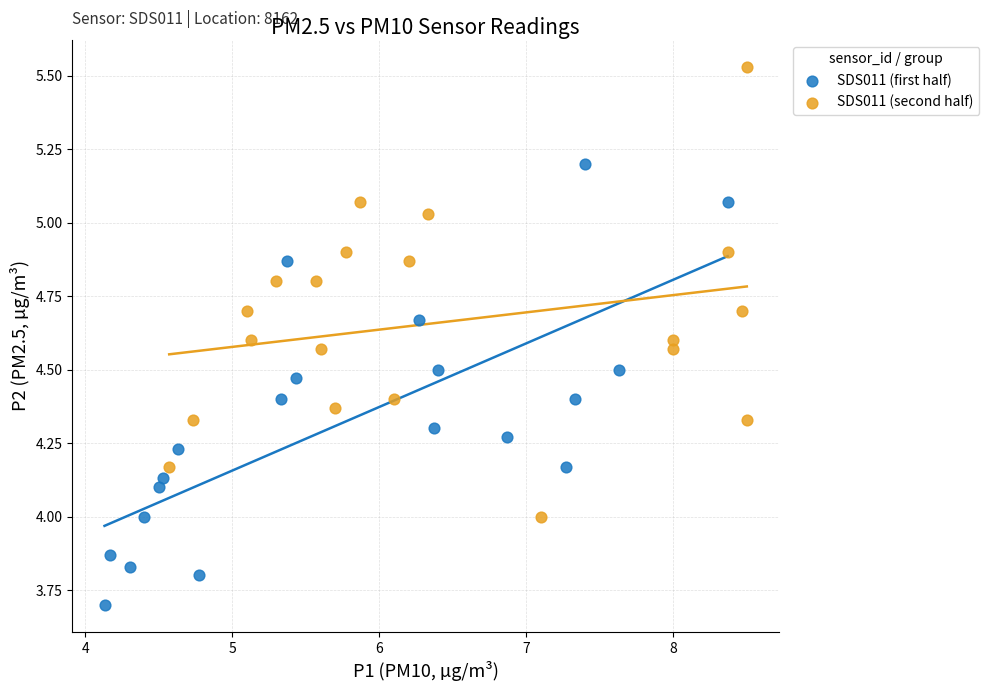

What are all the series names shown in the legend?

SDS011 (first half), SDS011 (second half)